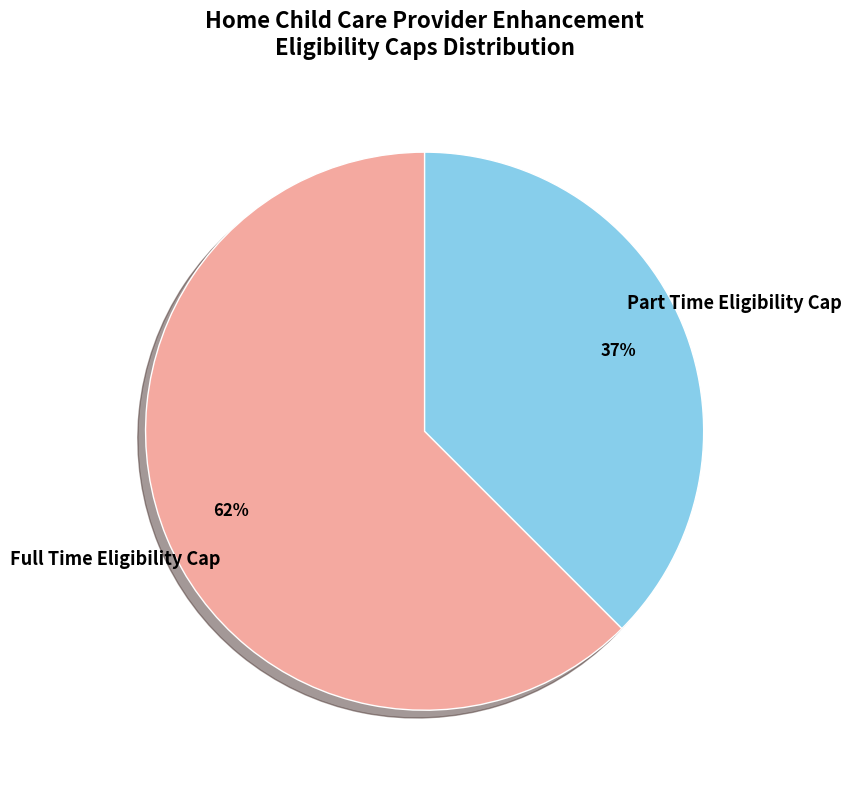

To the nearest percent, what is the average slice percentage?

50%